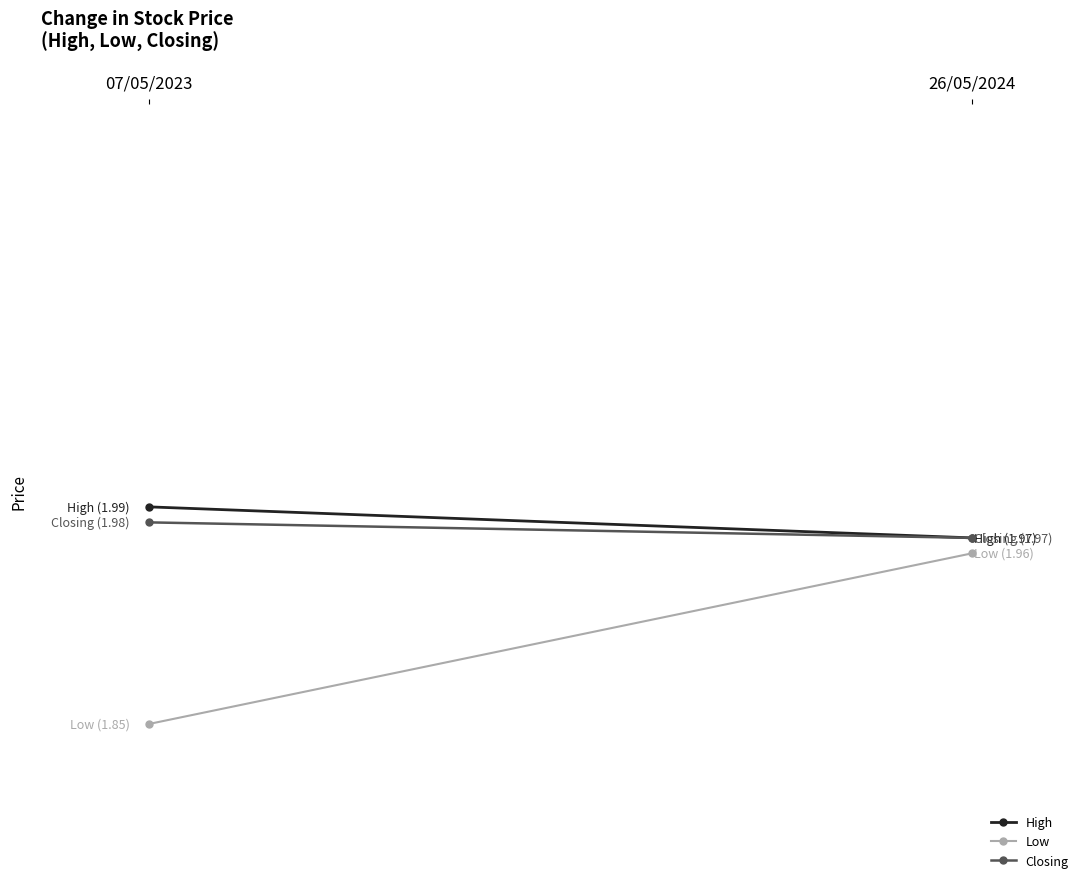

Reading left to right, extract all data points from this chart.

High: 07/05/2023=2.0	26/05/2024=2.0
Low: 07/05/2023=1.9	26/05/2024=2.0
Closing: 07/05/2023=2.0	26/05/2024=2.0